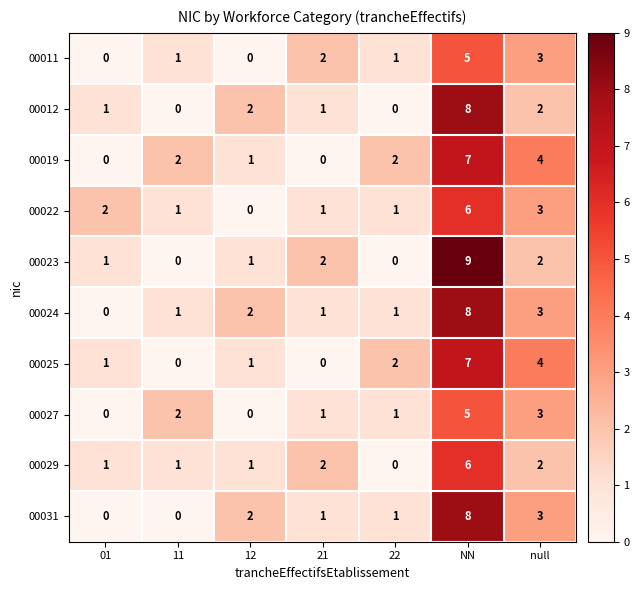

Is it true that 00012 equals 2 at 21?

False